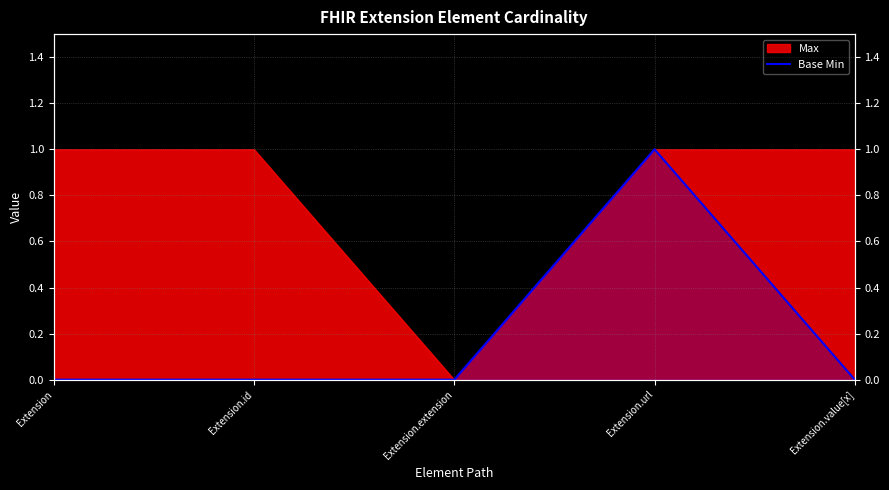

Rank the categories by value from highest to lowest.

Extension.url, Extension, Extension.id, Extension.extension, Extension.value[x]